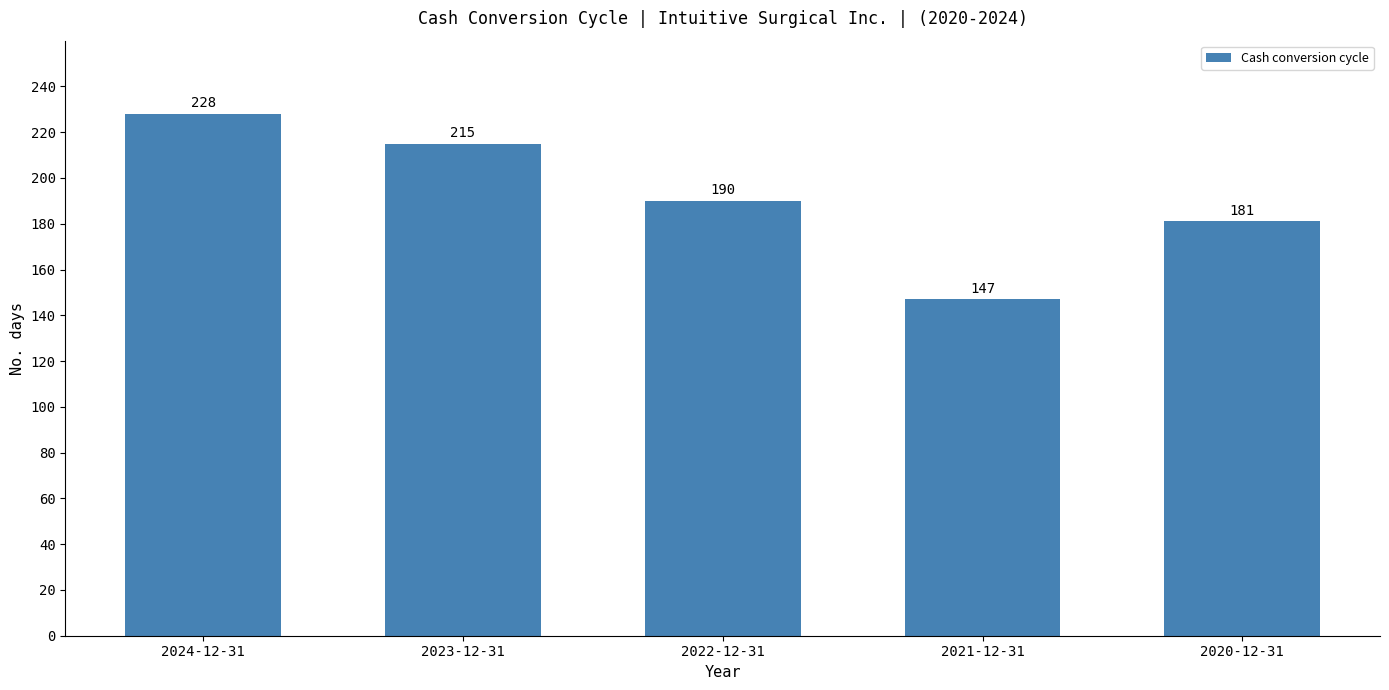

What is the change in value from 2024-12-31 to 2022-12-31?

-38